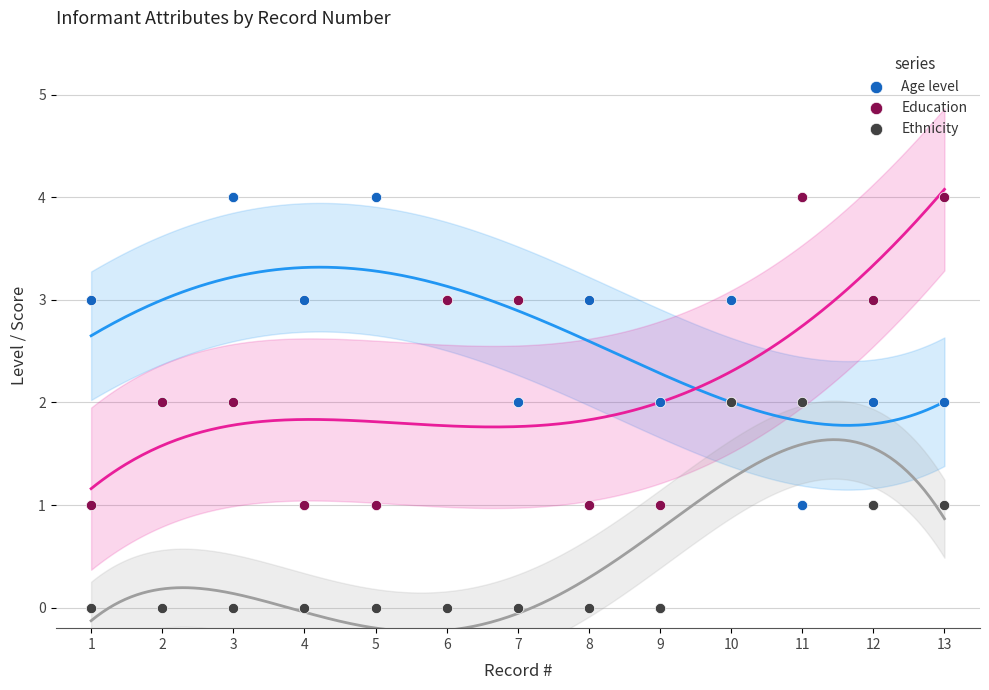

Which series contains the highest Y value?

Age level